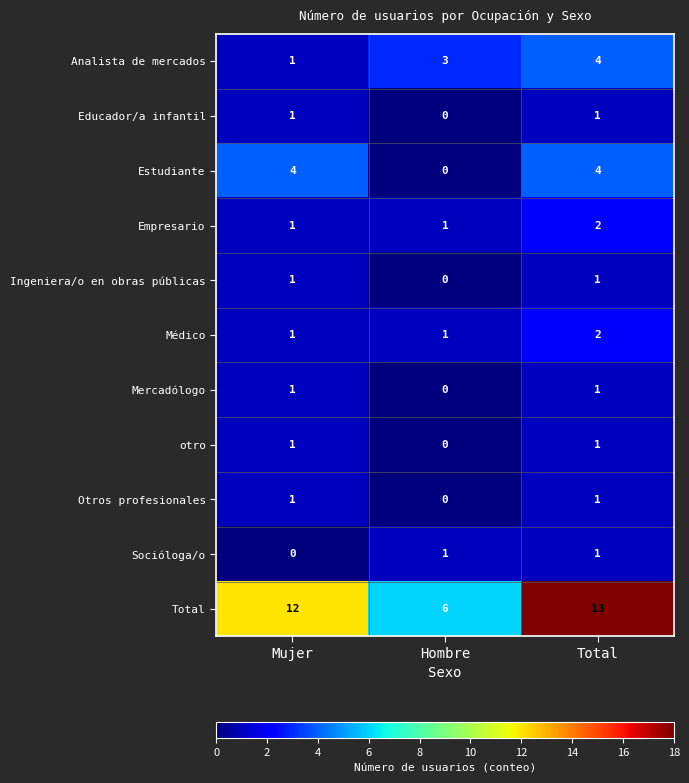

Count the Médico values in the range 1 to 2.

3